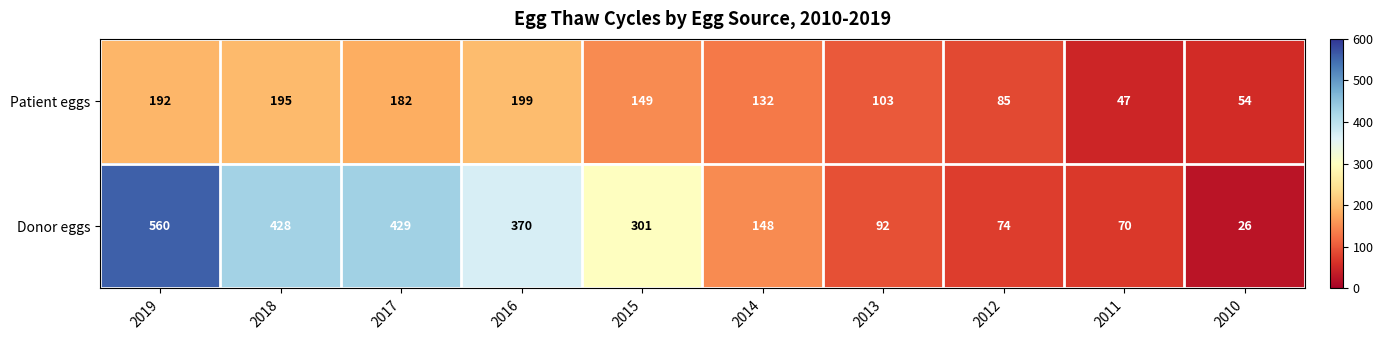

How many series are shown in this chart?

2